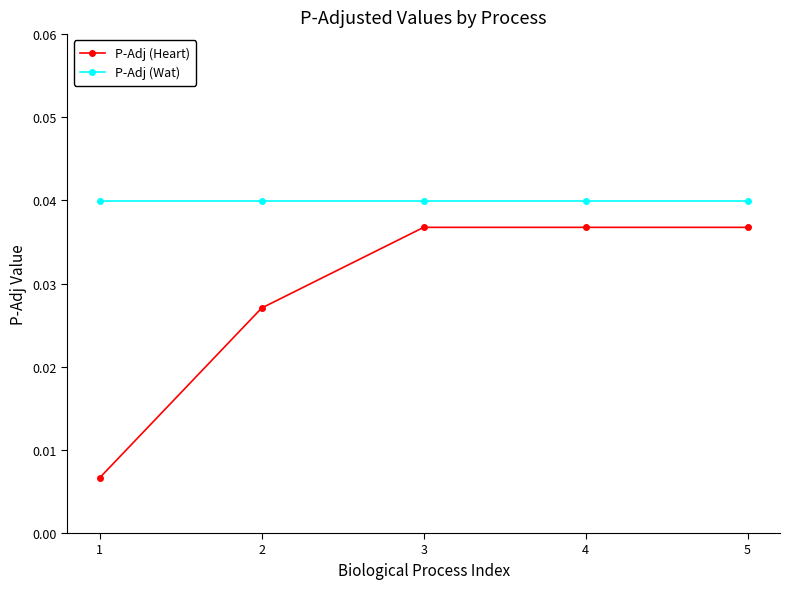

Count the number of categories in the chart.

5